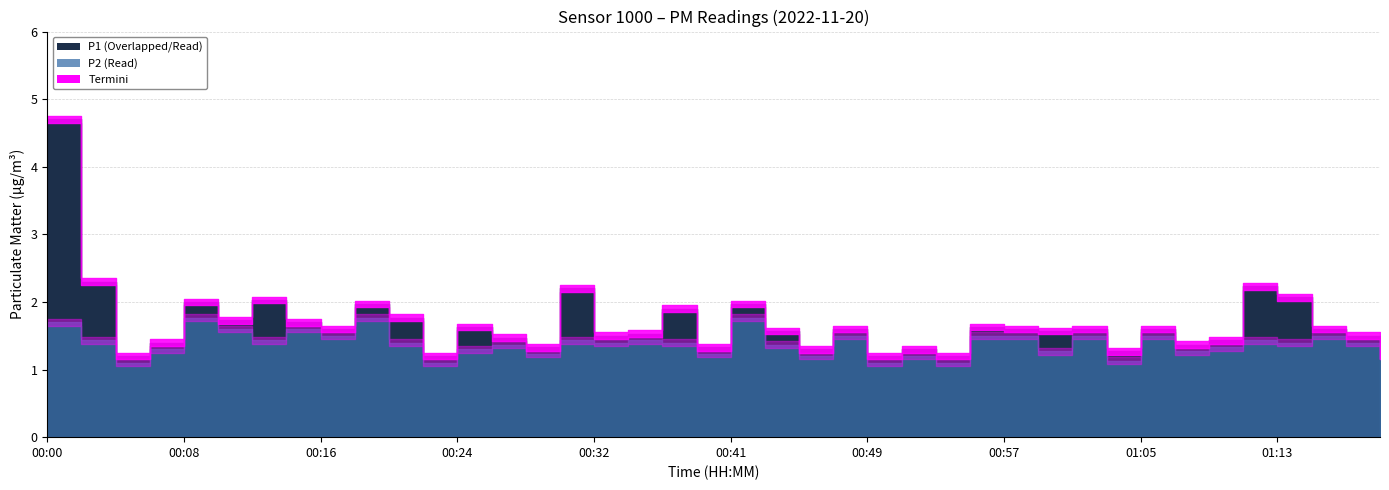

What is the spread (max minus min) of values at 00:12?

0.6